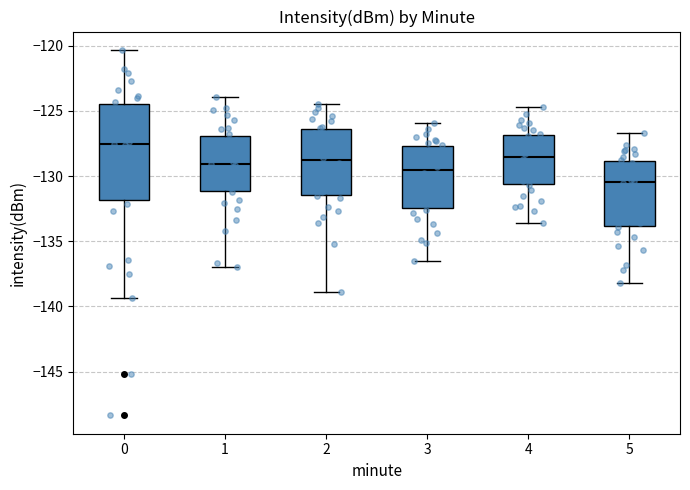

Reading left to right, transcribe this box plot: for each box, give where its median line is, the range the box spans, and where its two whiskers end, as read against the y-axis. The values are not printed on the chart, so give them approximately, as read against the axis.

0: median -127.5, box -132.0 to -124.5, whiskers -139.5 to -120.5
1: median -129.0, box -131.0 to -127.0, whiskers -137.0 to -124.0
2: median -129.0, box -131.5 to -126.5, whiskers -139.0 to -124.5
3: median -129.5, box -132.5 to -127.5, whiskers -136.5 to -126.0
4: median -128.5, box -130.5 to -127.0, whiskers -133.5 to -124.5
5: median -130.5, box -134.0 to -129.0, whiskers -138.0 to -126.5